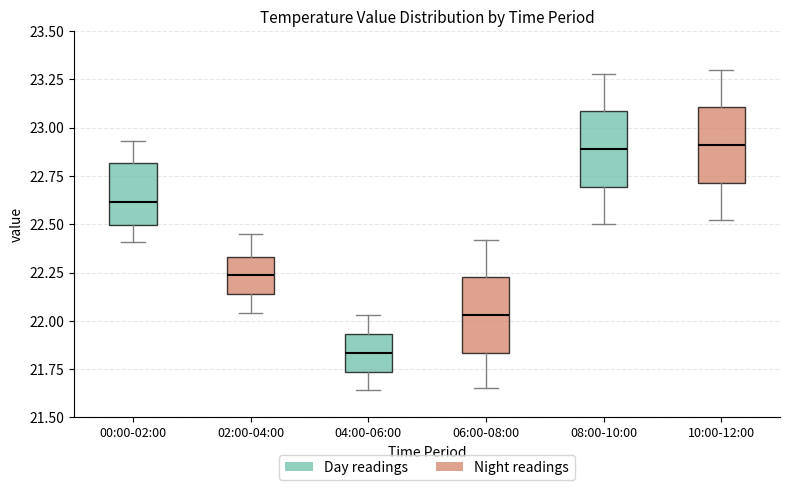

Where does the lower whisker of the box for 08:00-10:00 end on the y-axis? The values are not printed on the chart, so give them approximately, as read against the axis.

22.50